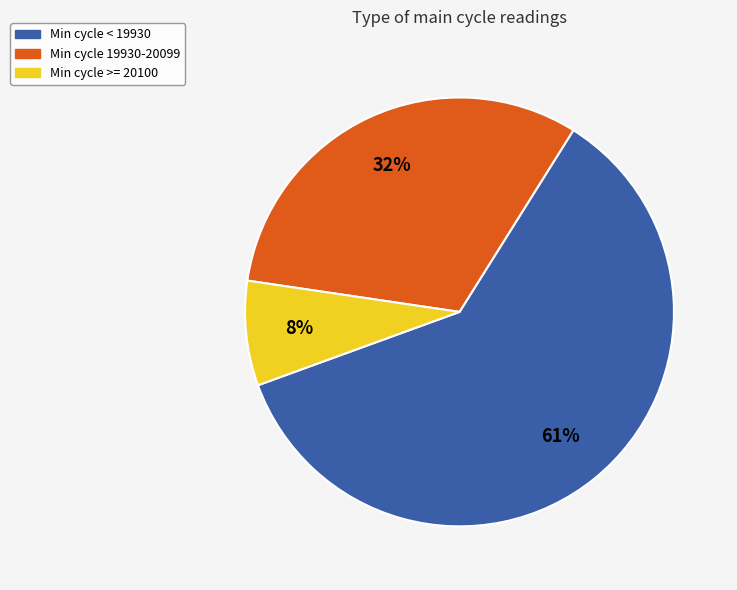

Does any single category account for the majority?

Yes